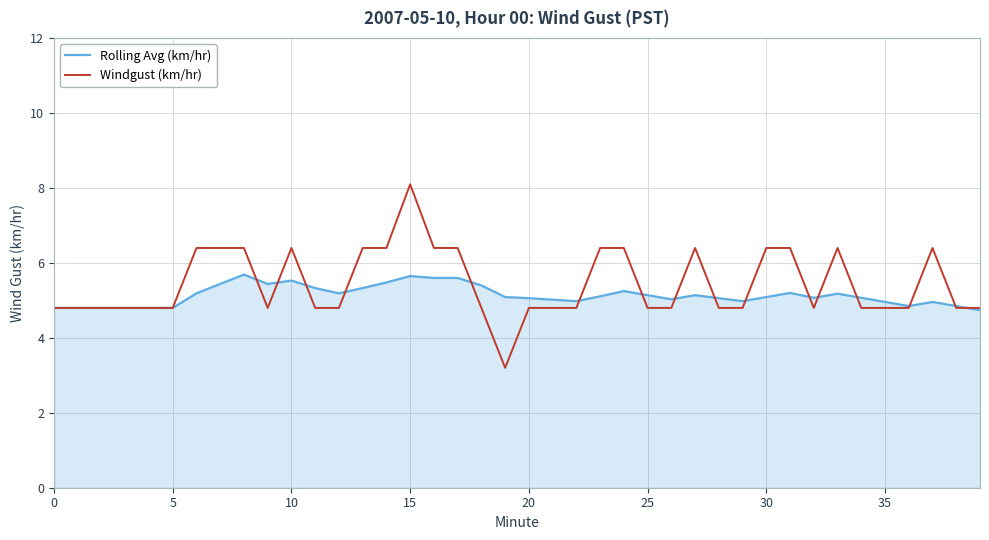

Which series has the largest range (max minus min)?

Windgust (km/hr)